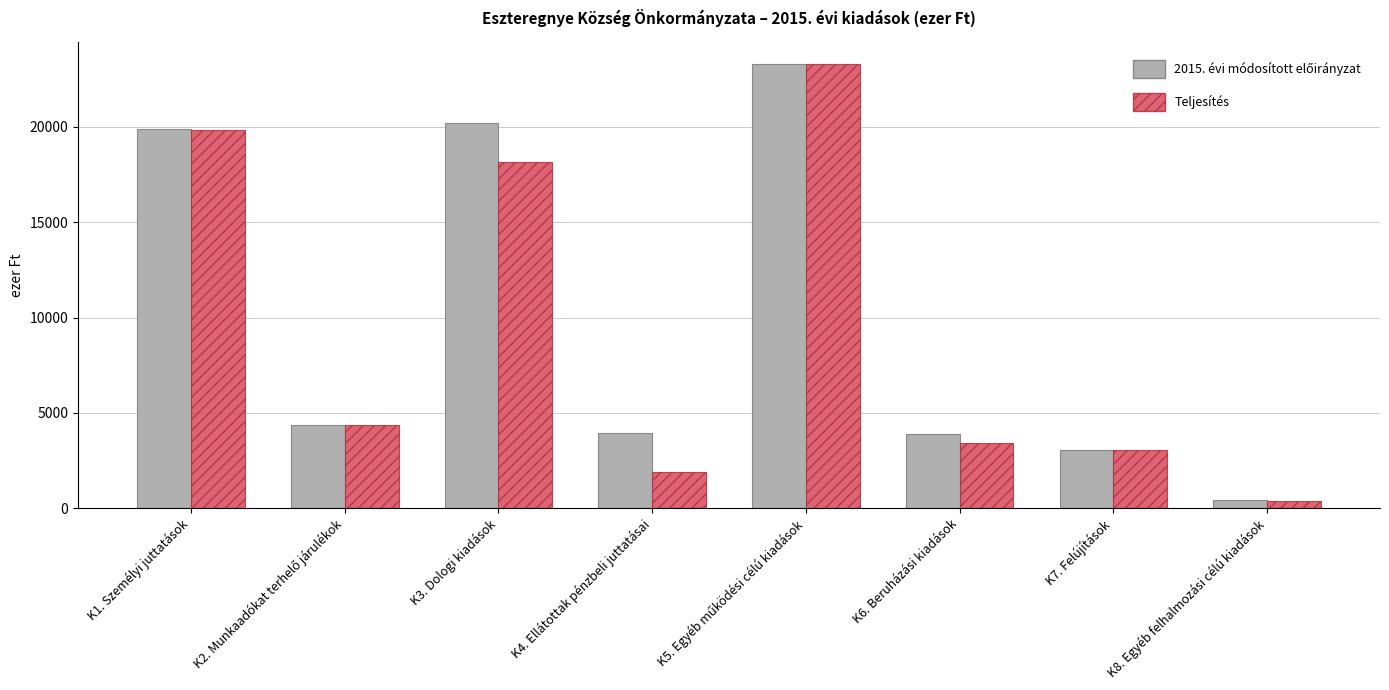

The Teljesítés series shows 18168 at K3. Dologi kiadások. True or false?

True